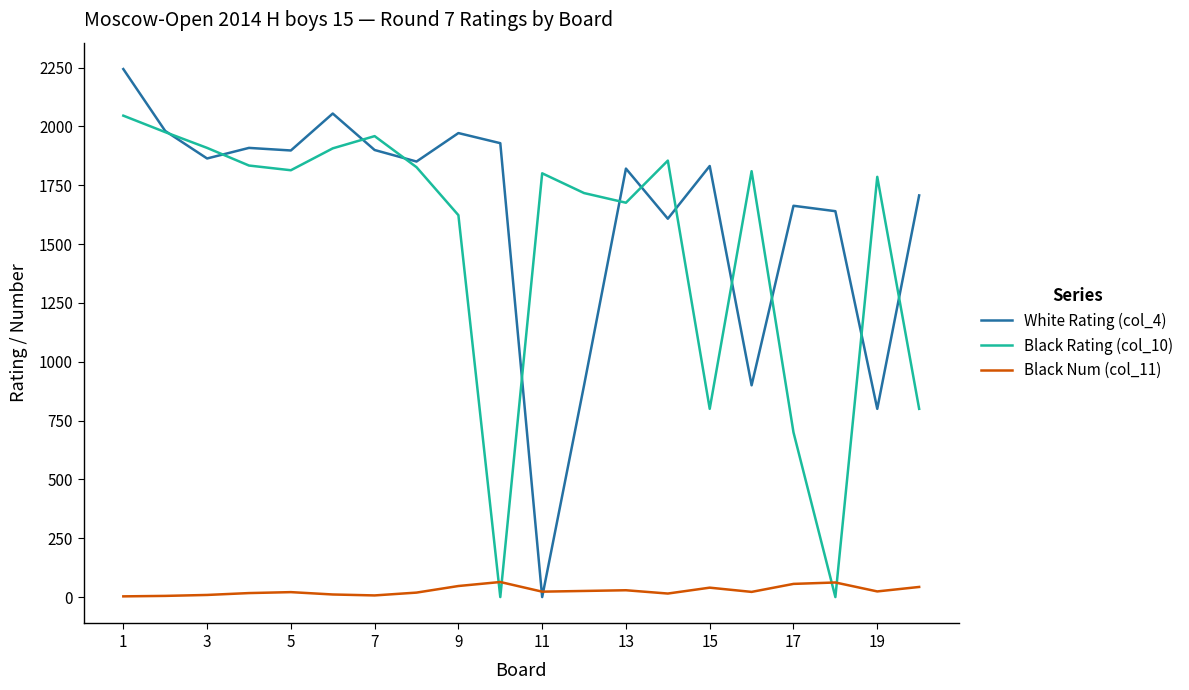

True or false: White Rating (col_4) has more than 2 points higher than both neighbors.

True